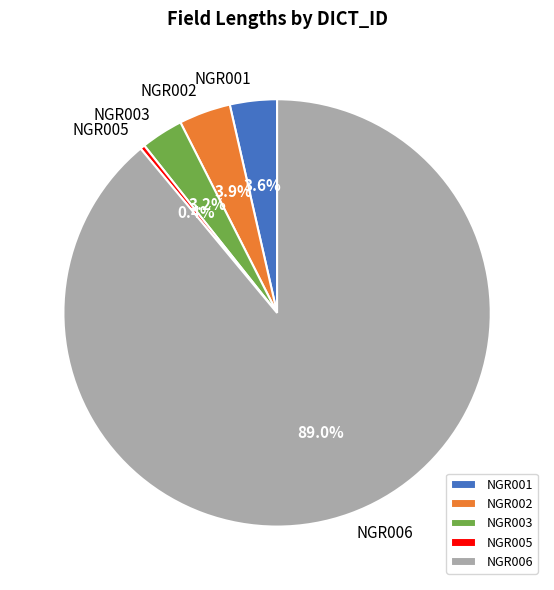

Does any single category account for the majority?

Yes